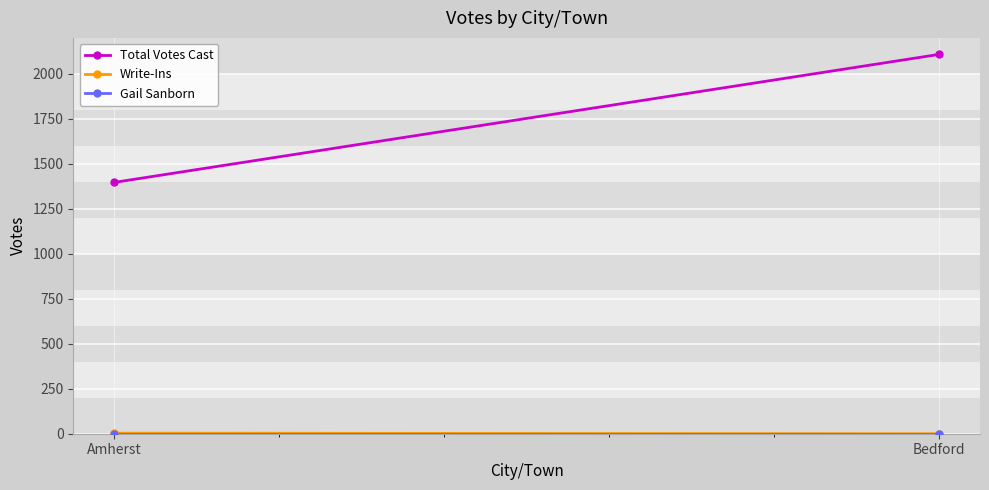

How many Total Votes Cast values are between 1397 and 2108?

2